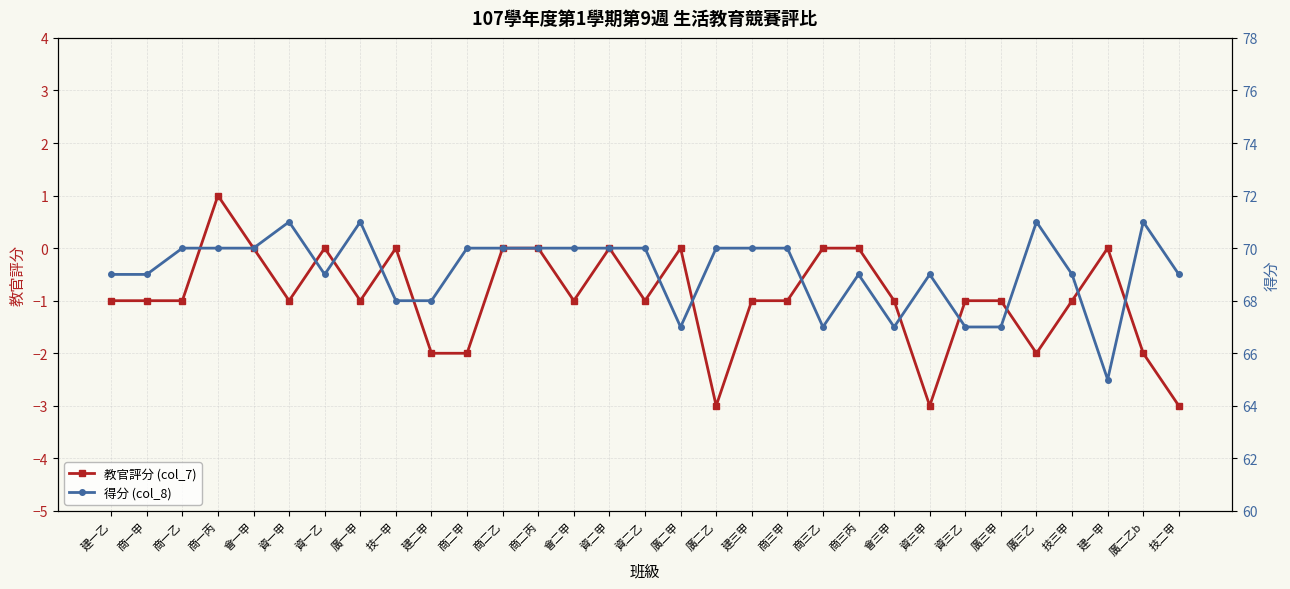

What is the difference between the highest and lowest values at 廣三乙?

73